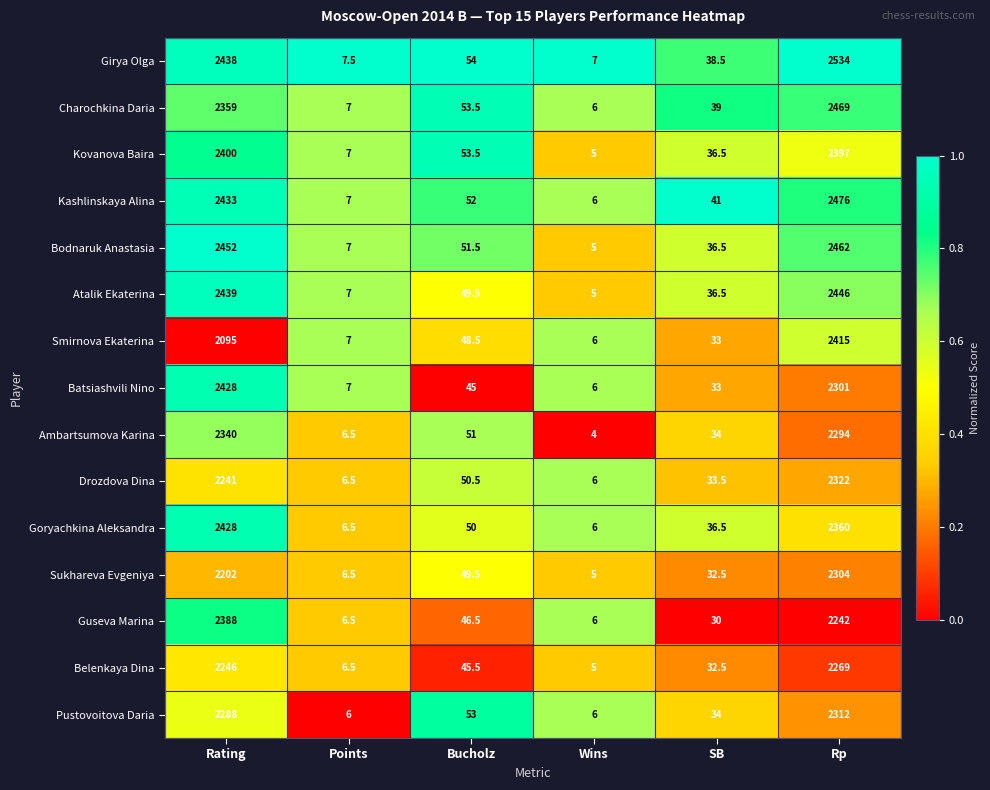

Rank the categories by Sukhareva Evgeniya value from lowest to highest.

Wins, Points, SB, Bucholz, Rating, Rp